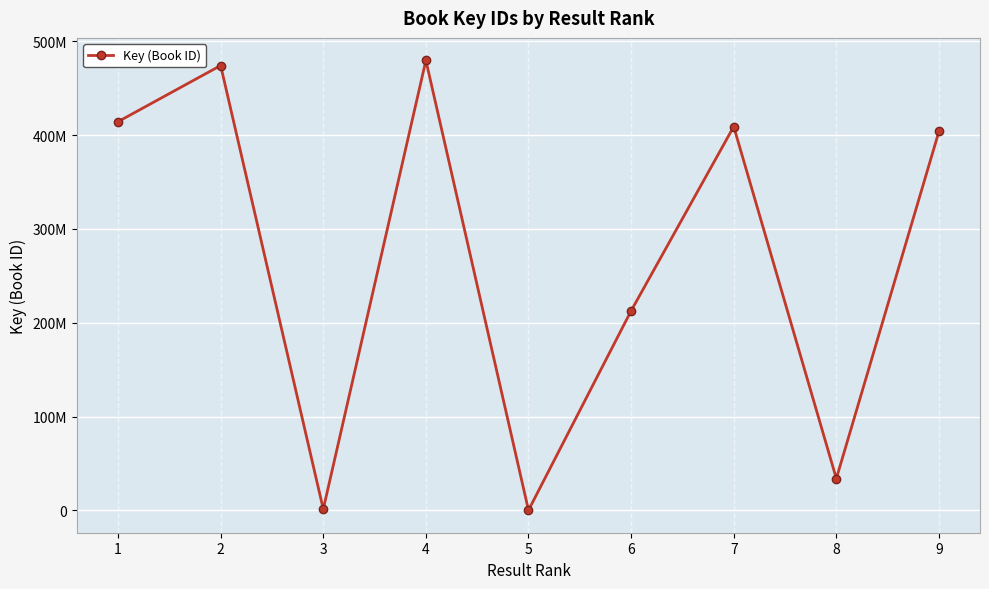

Between 8 and 1, which is larger?

1